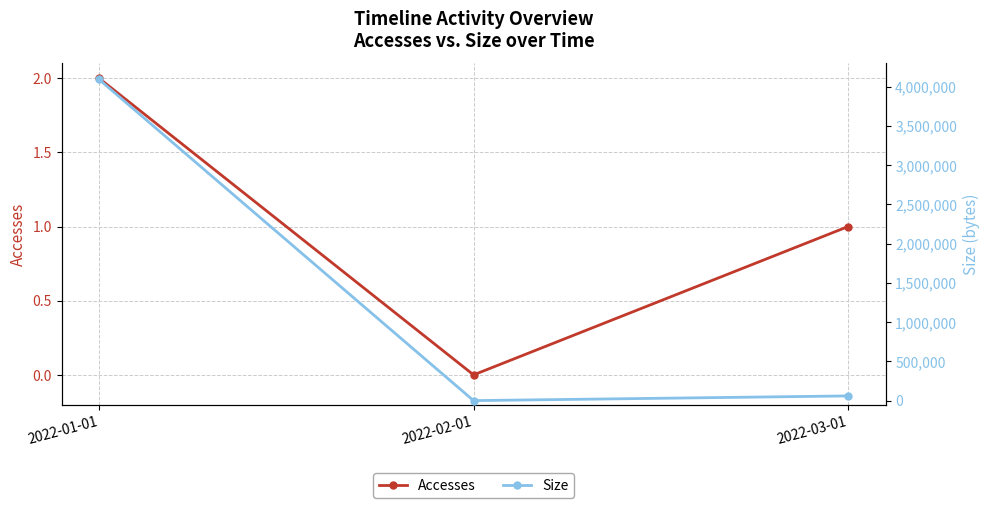

At which label does Size first exceed 59772?

2022-01-01